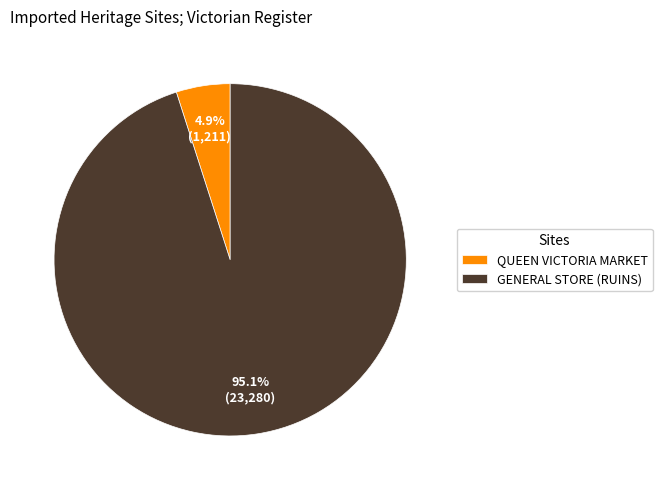

Does any single category account for the majority?

Yes